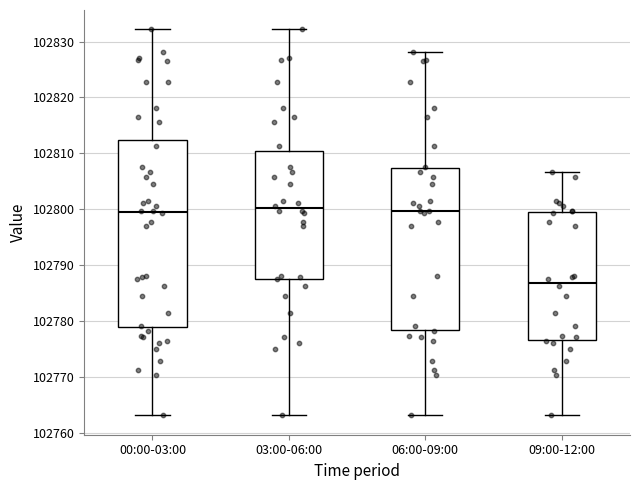

Which box's median line is the lowest?

09:00-12:00